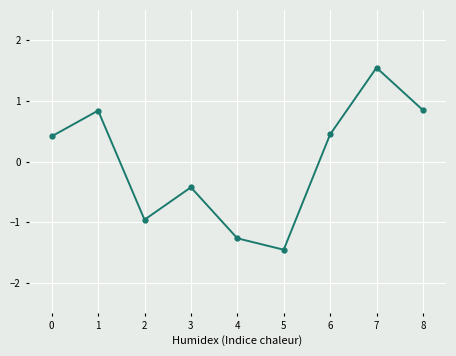

What is the minimum value shown in the chart?

-1.5